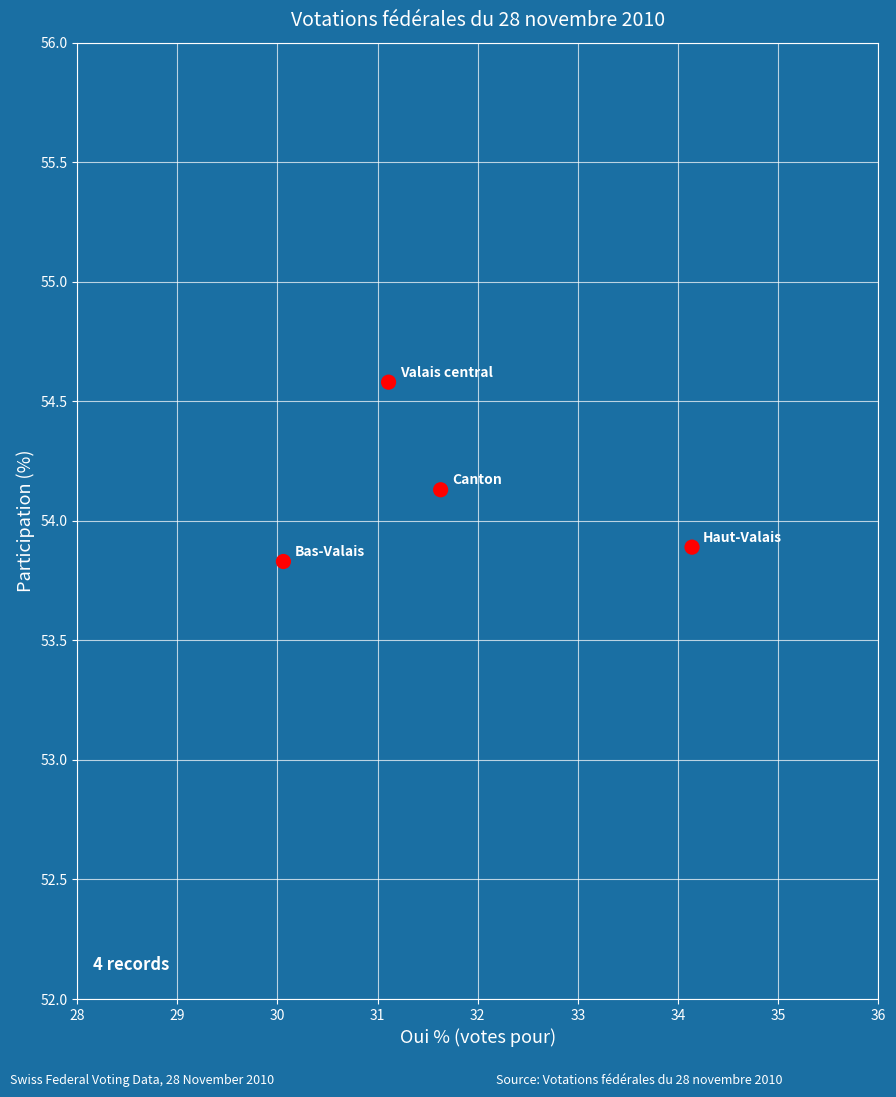

What is the range of X values (max minus min)?

4.1